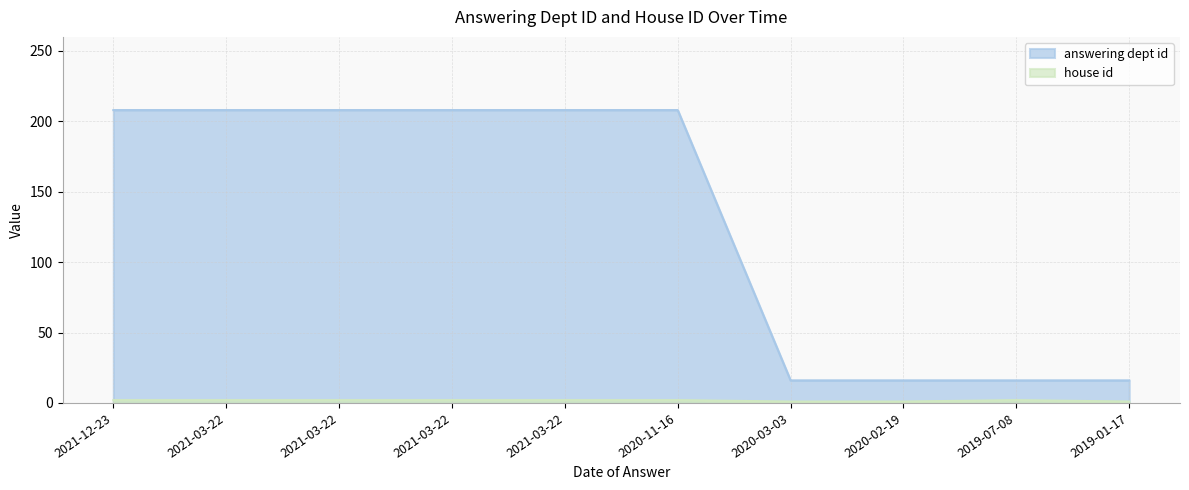

True or false: answering dept id has a value of 9 at 2019-01-17.

False